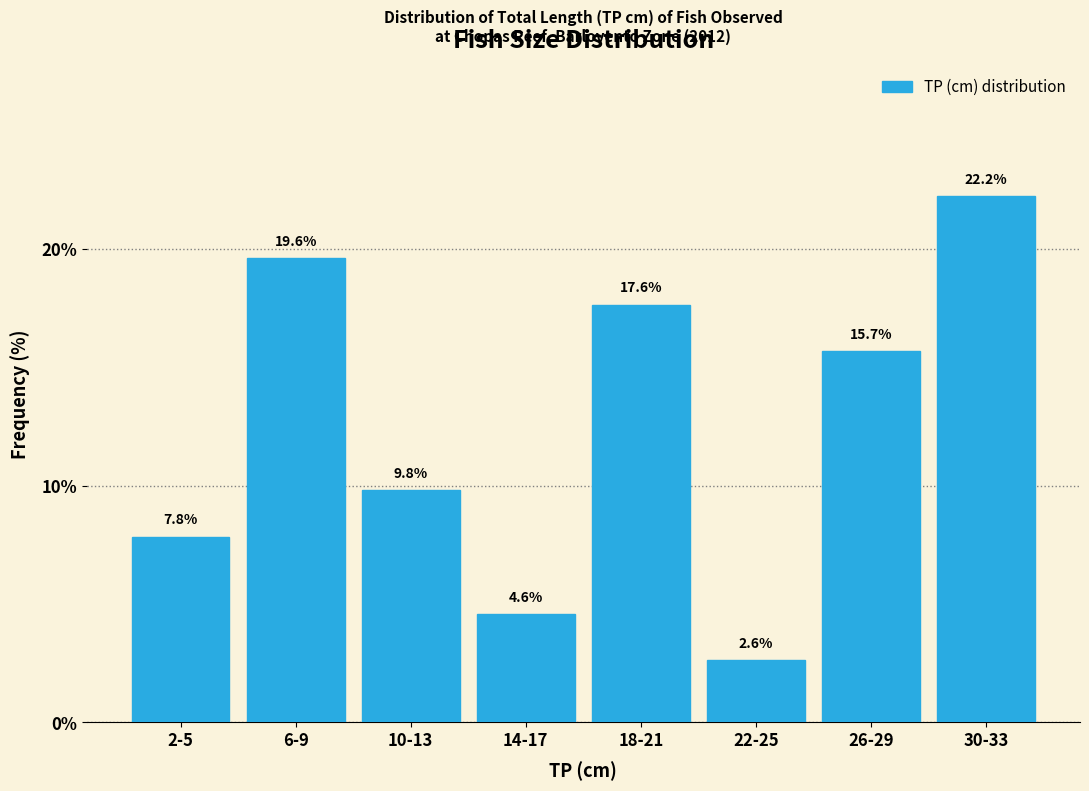

Reading right to left, transcribe all the data shown in this chart.

30-33=22.2	26-29=15.7	22-25=2.6	18-21=17.6	14-17=4.6	10-13=9.8	6-9=19.6	2-5=7.8